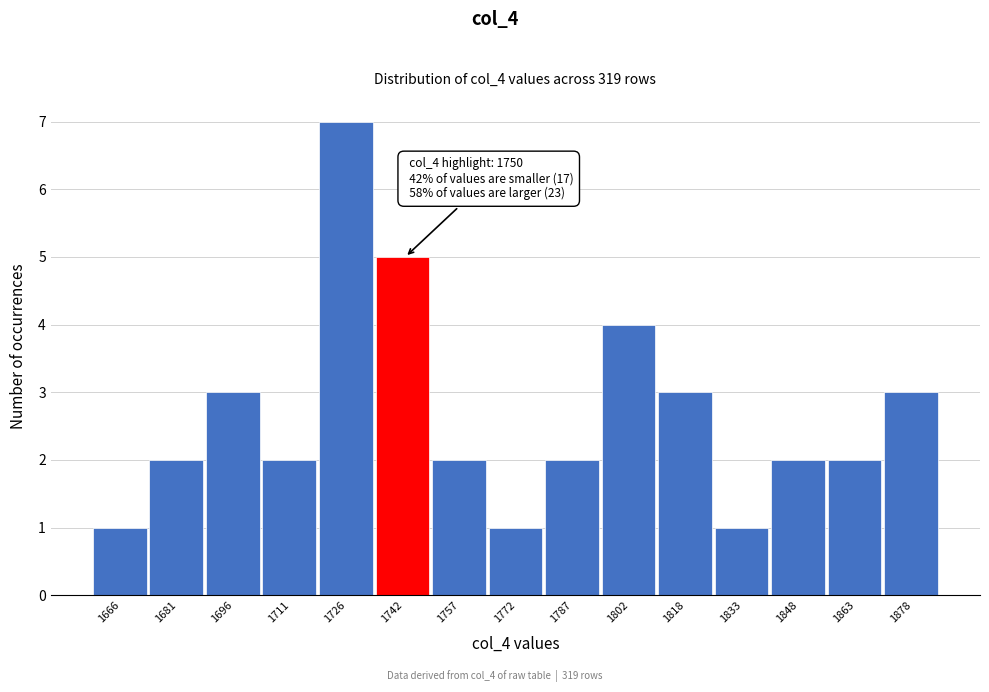

Reading right to left, list all the values displayed in this chart.

3	2	2	1	3	4	2	1	2	5	7	2	3	2	1